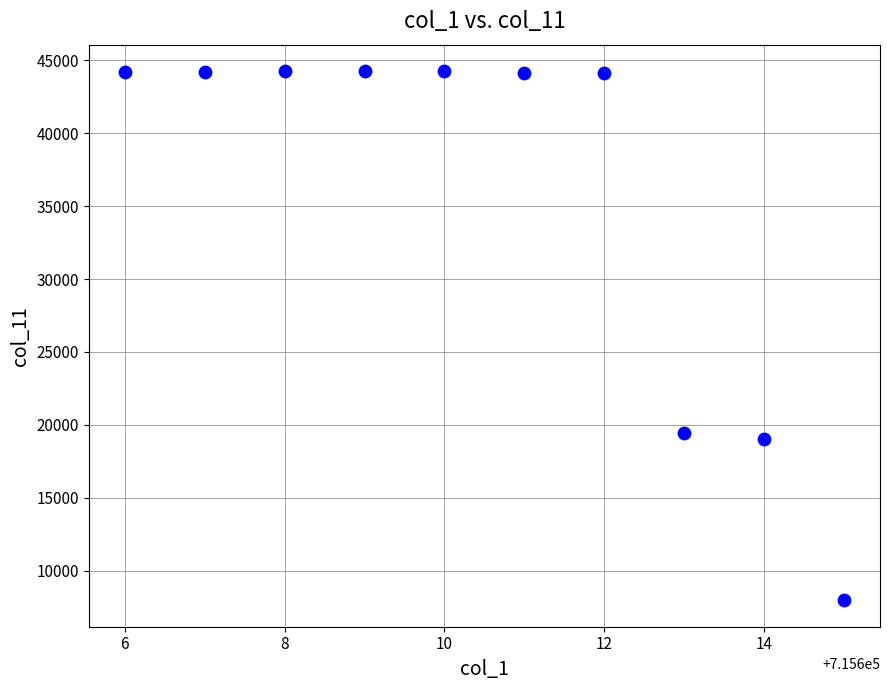

What Y value in the scatter plot is closest to 26113?

19444